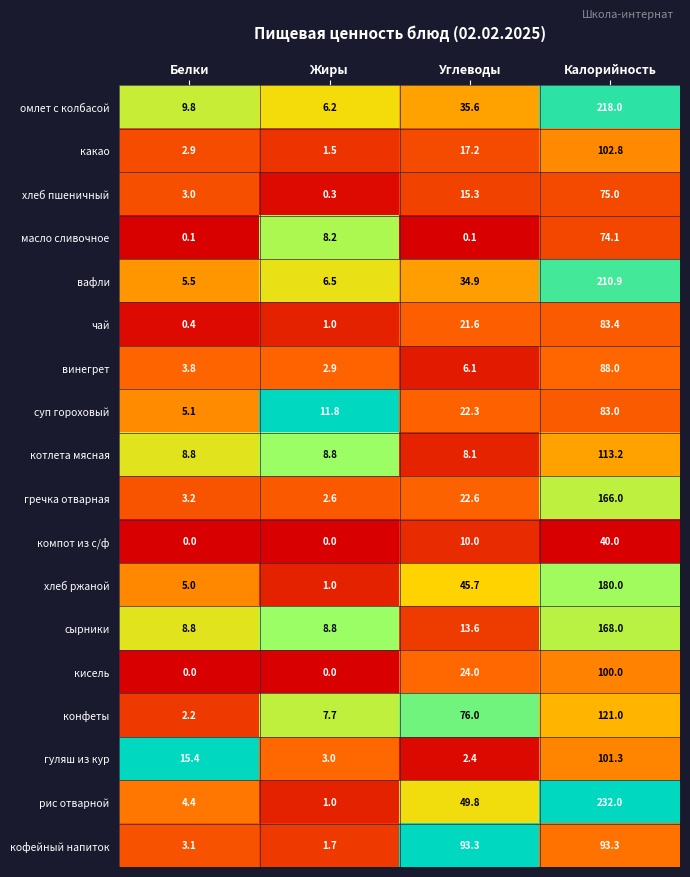

Between Белки and Жиры, which series saw the biggest shift?

гуляш из кур